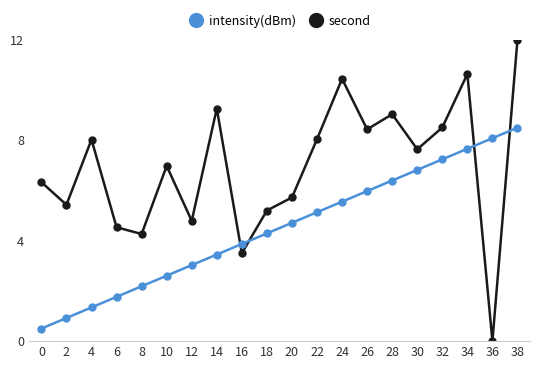

The value of second at 8 is 4.3. True or false?

True